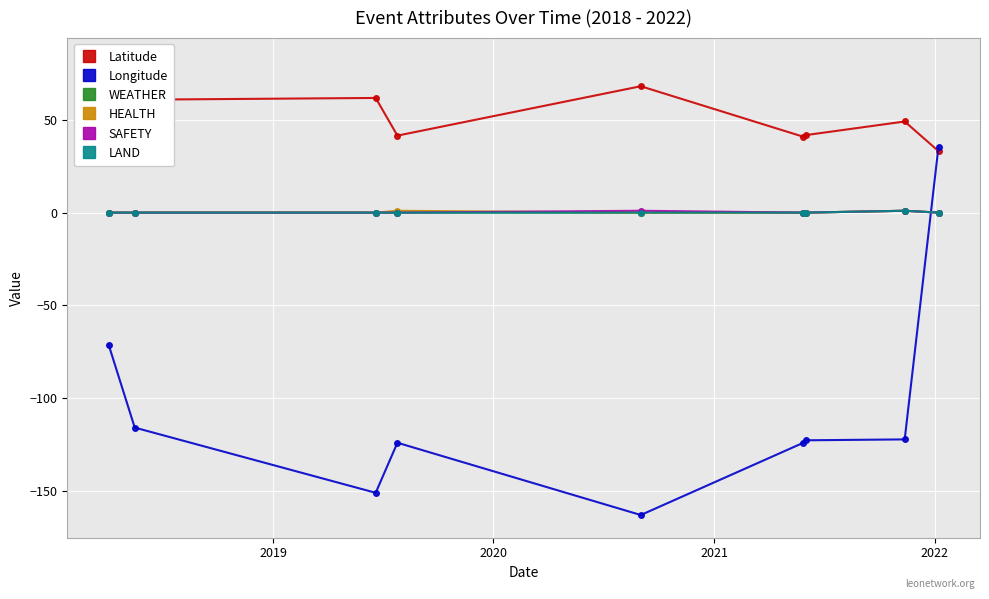

How many lines are shown in the chart?

6